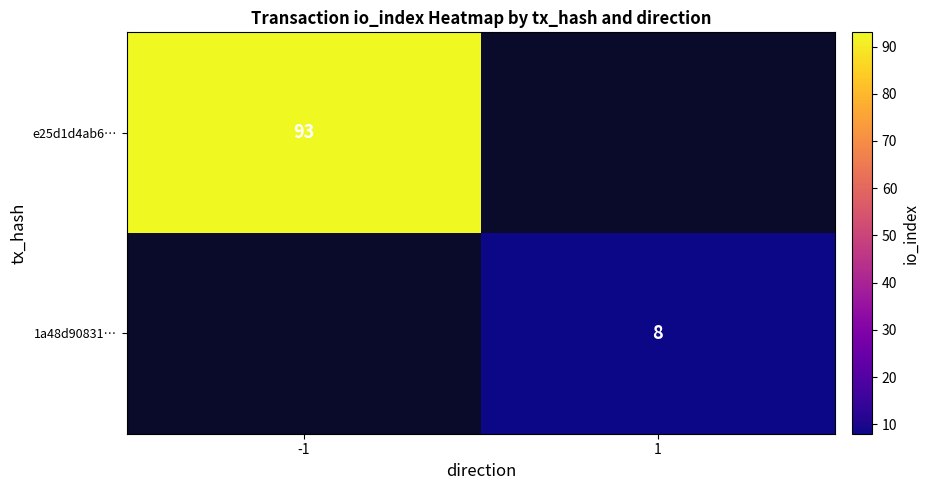

Which category has the lowest value across all series?

1